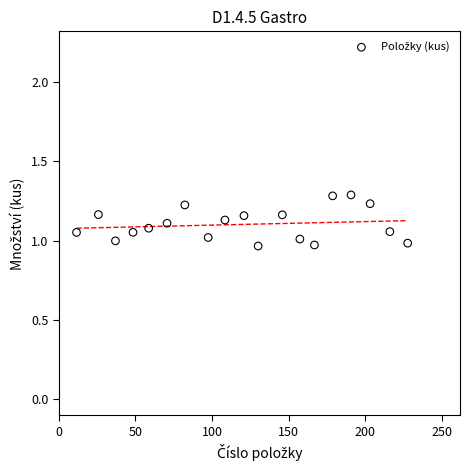

What is the range of Y values (max minus min)?

0.3